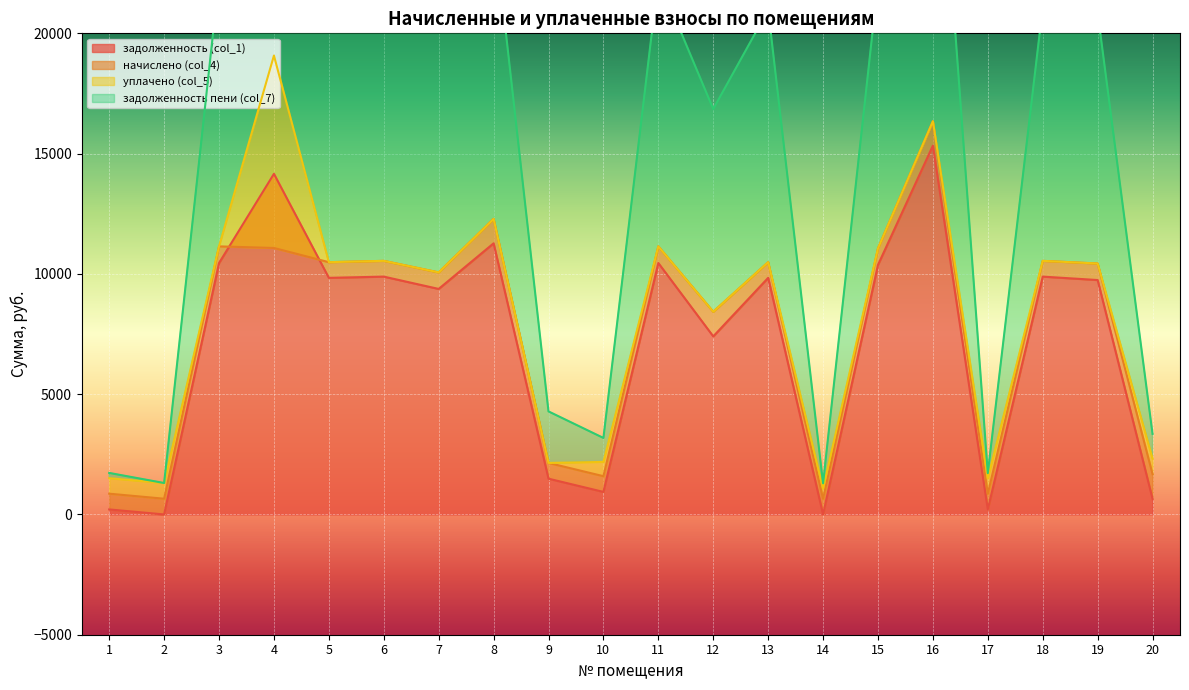

What are all the series names shown in the legend?

задолженность (col_1), начислено (col_4), уплачено (col_5), задолженность пени (col_7)